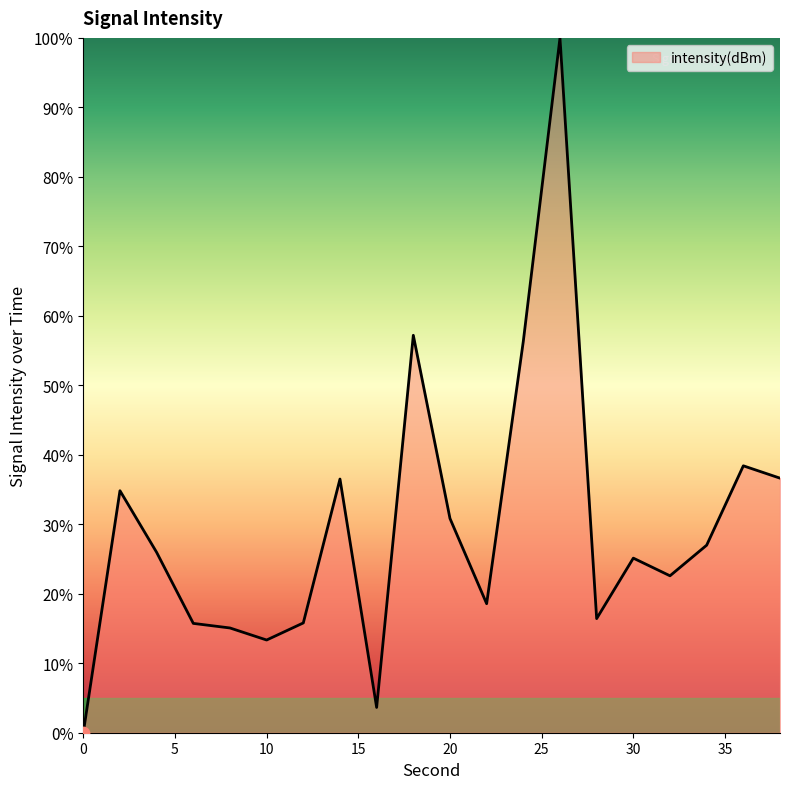

What is the difference between the maximum and minimum values?

100.0